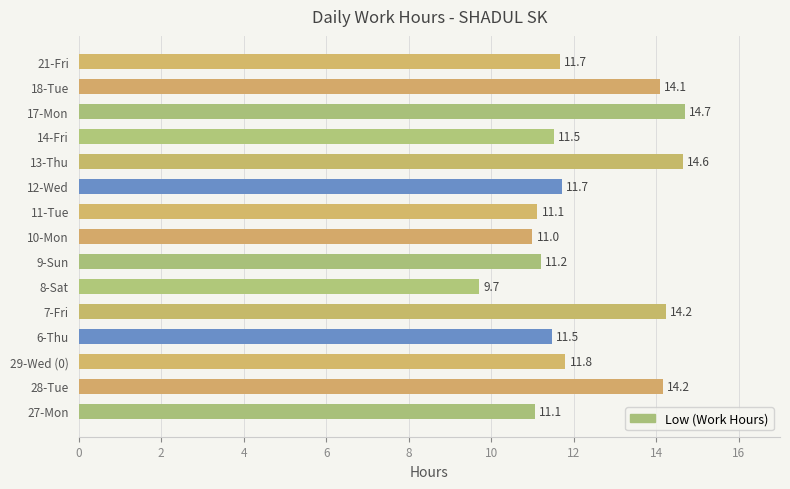

The chart shows a value of 14.1 at 18-Tue. True or false?

True